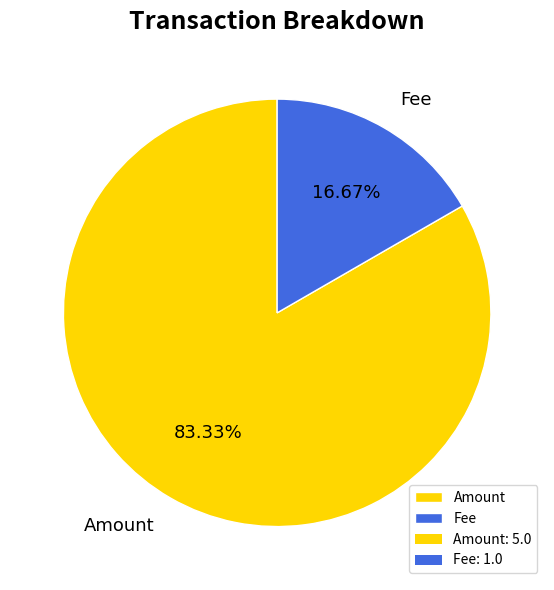

To the nearest percent, what is the combined percentage of Fee and Amount?

100%